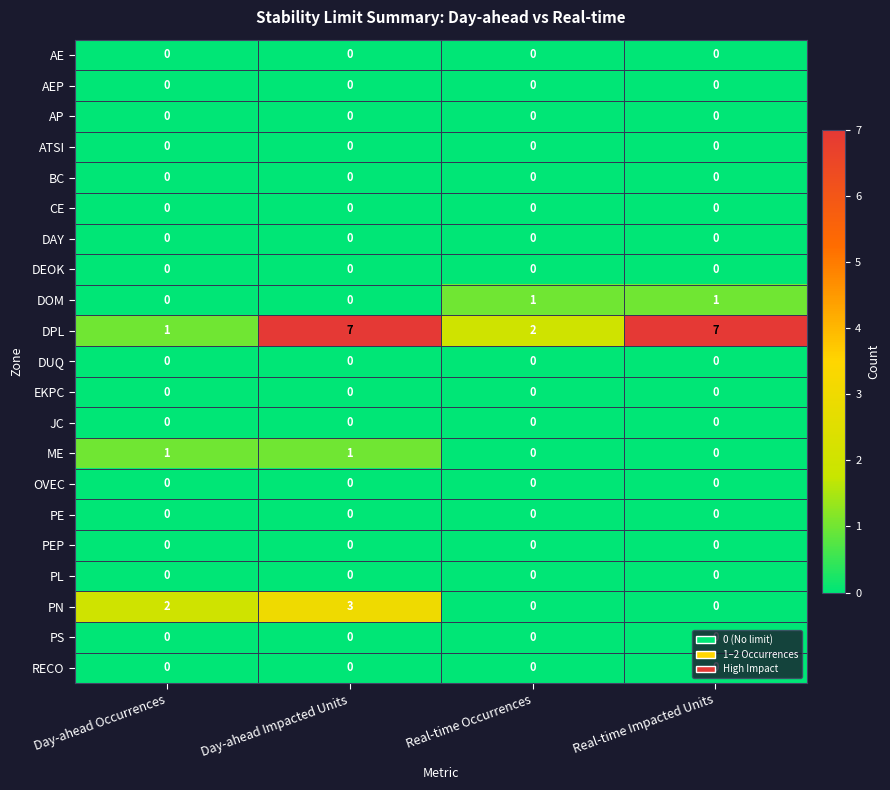

Is it true that OVEC equals 0 at Real-time Impacted Units?

True